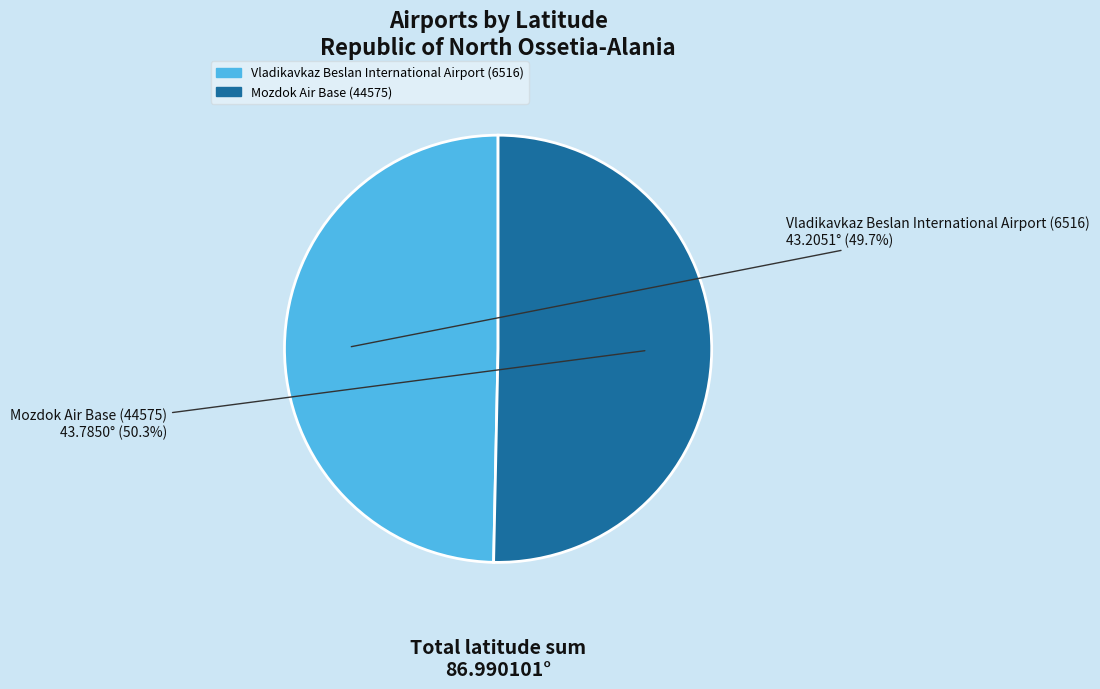

Which category has the smallest portion of the pie?

Vladikavkaz Beslan International Airport (6516)